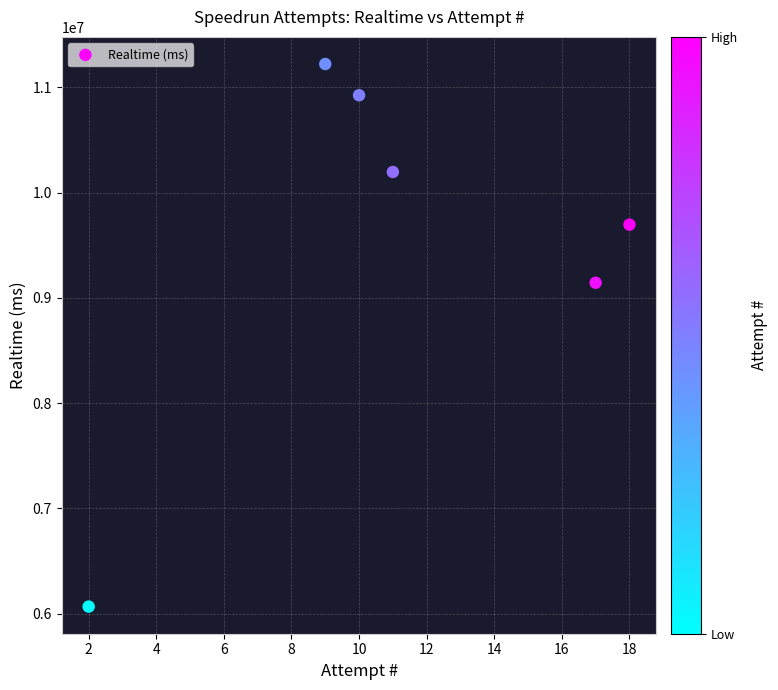

What is the range of Y values (max minus min)?

5155933